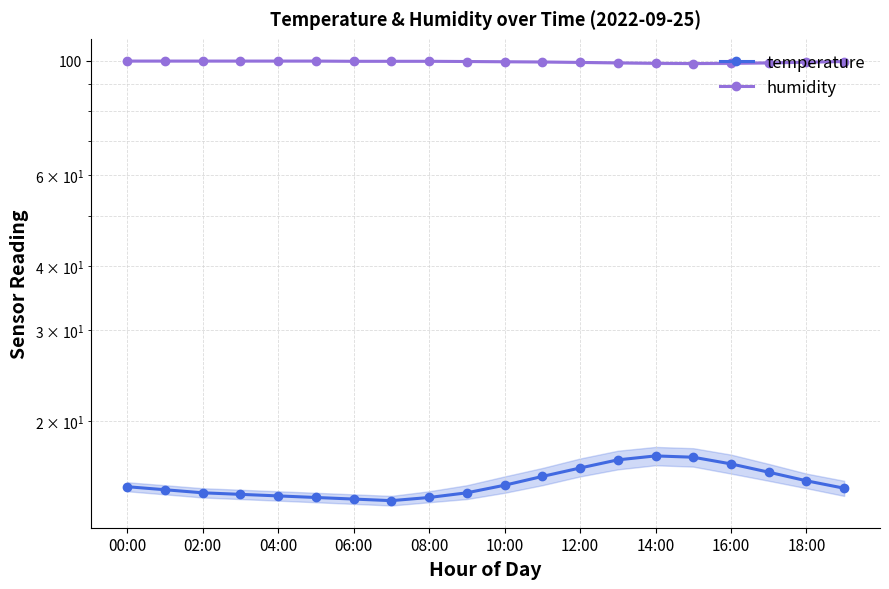

True or false: temperature and humidity cross at least once.

False